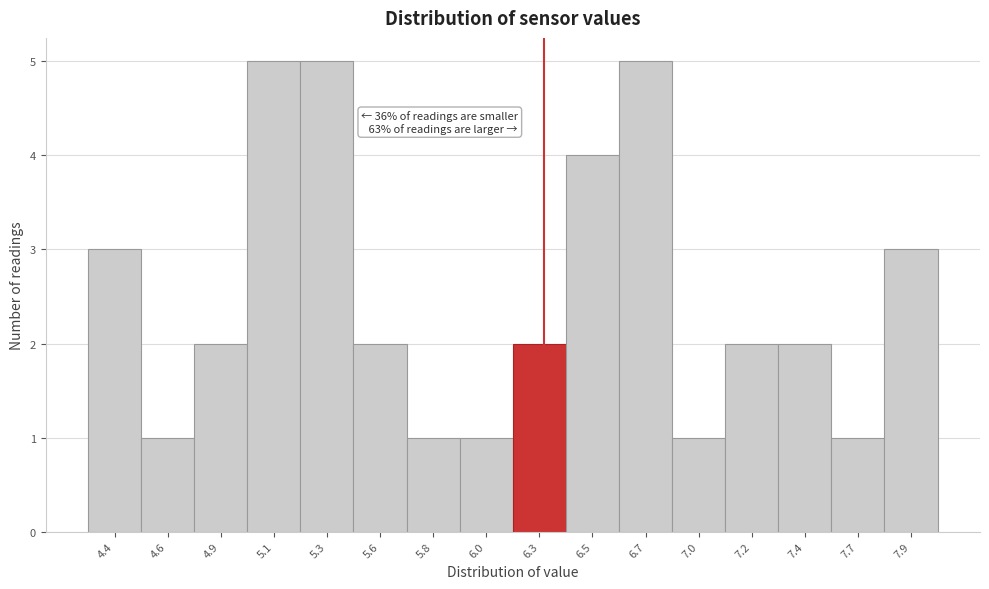

Reading left to right, list all the values displayed in this chart.

4.4=3	4.6=1	4.9=2	5.1=5	5.3=5	5.6=2	5.8=1	6.0=1	6.3=2	6.5=4	6.7=5	7.0=1	7.2=2	7.4=2	7.7=1	7.9=3